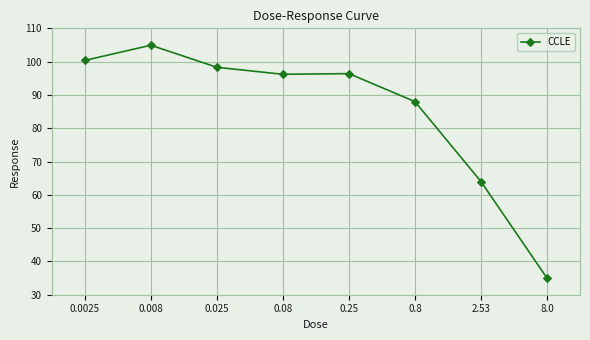

The chart shows a value of 64.0 at 2.53. True or false?

True